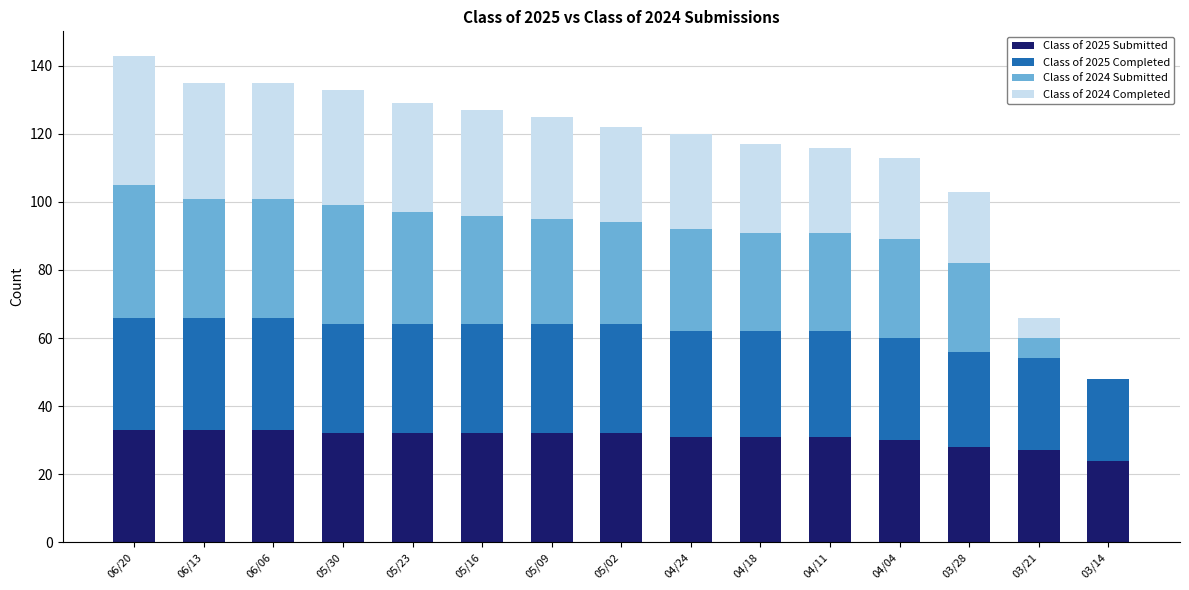

The Class of 2025 Submitted series shows 47 at 05/16. True or false?

False